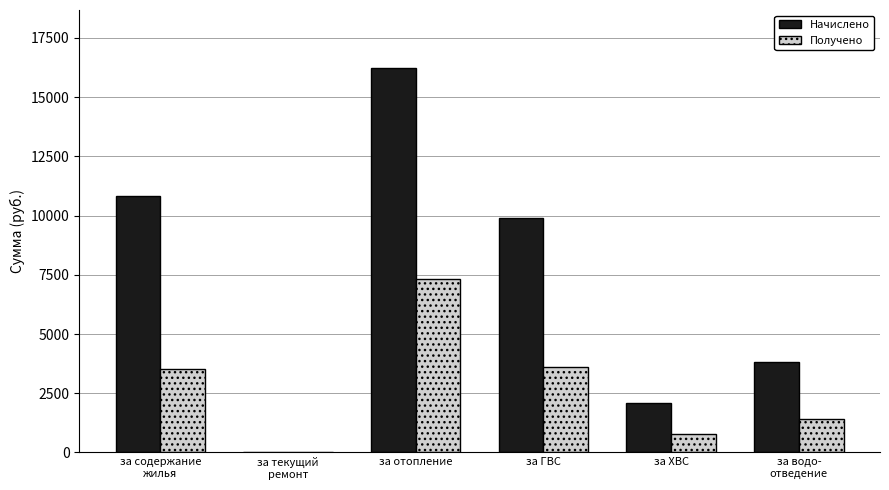

What is the greatest value displayed?

16238.6